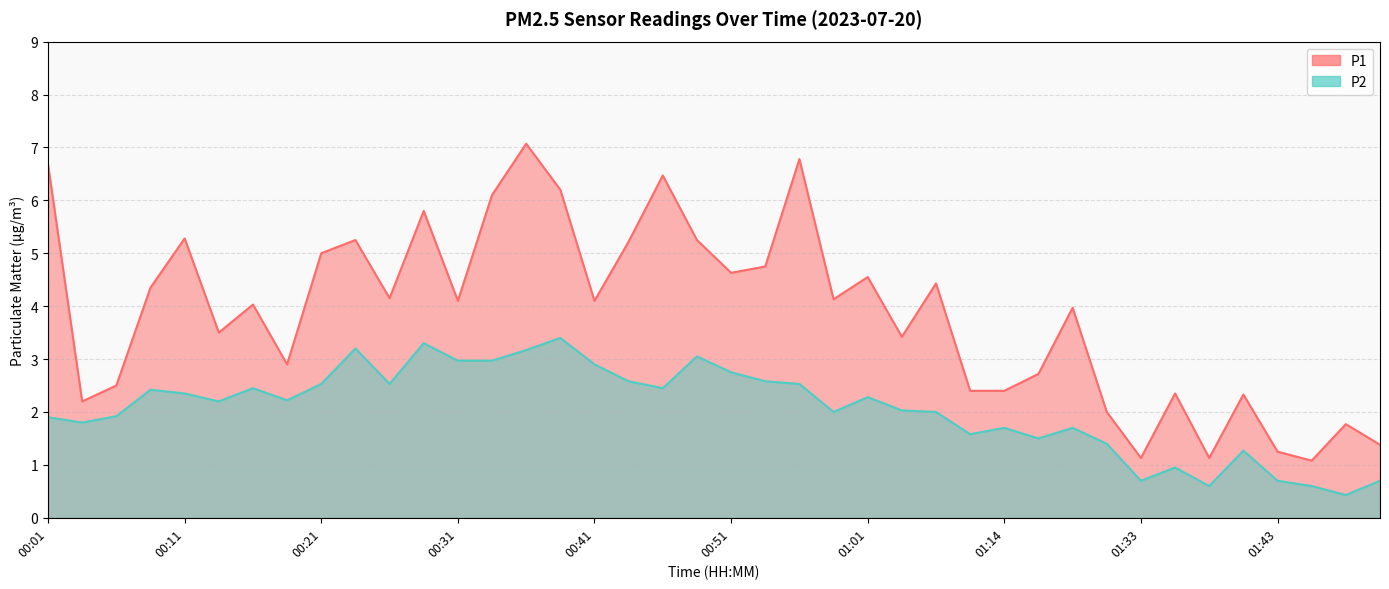

How many lines are shown in the chart?

2